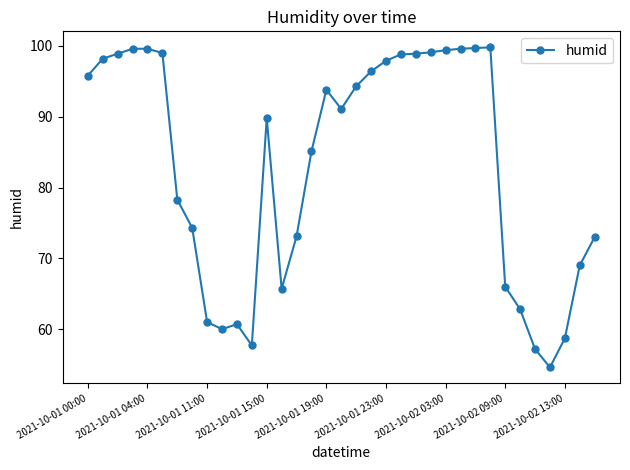

What is the value of the 29th point from the left?

66.0